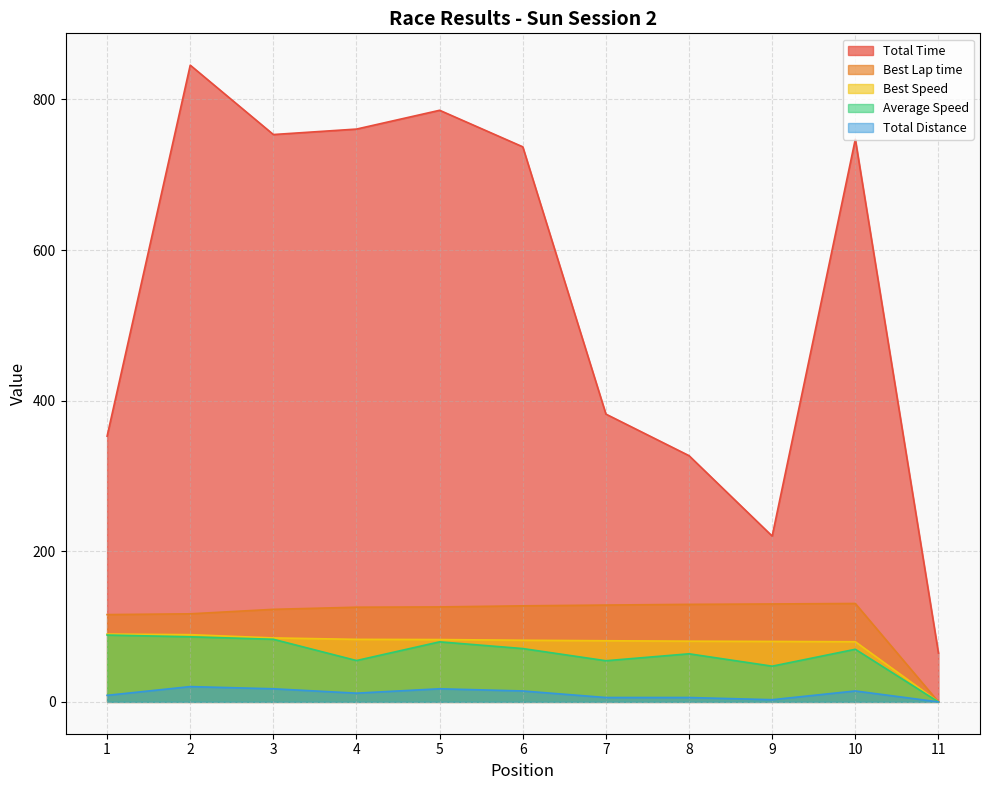

What is the spread (max minus min) of values at 9?

217.3